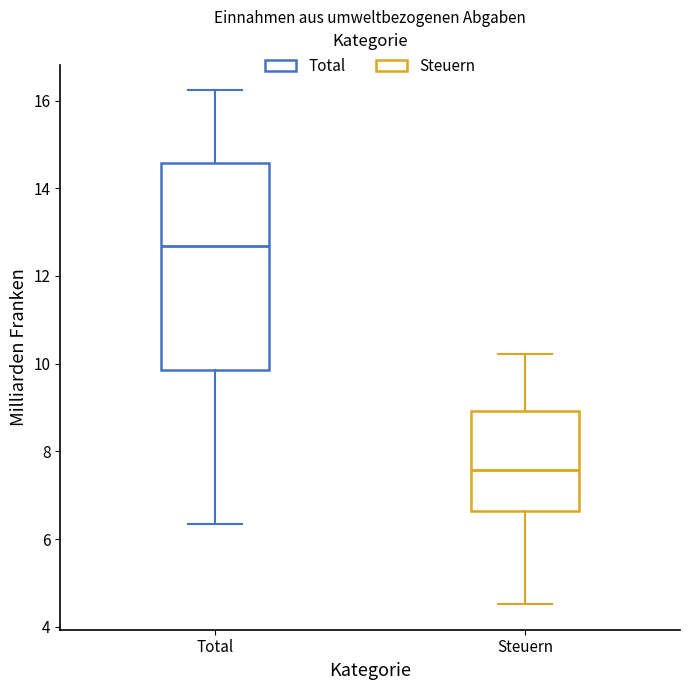

Comparing the boxes themselves (not the whiskers), which one is the tallest?

Total